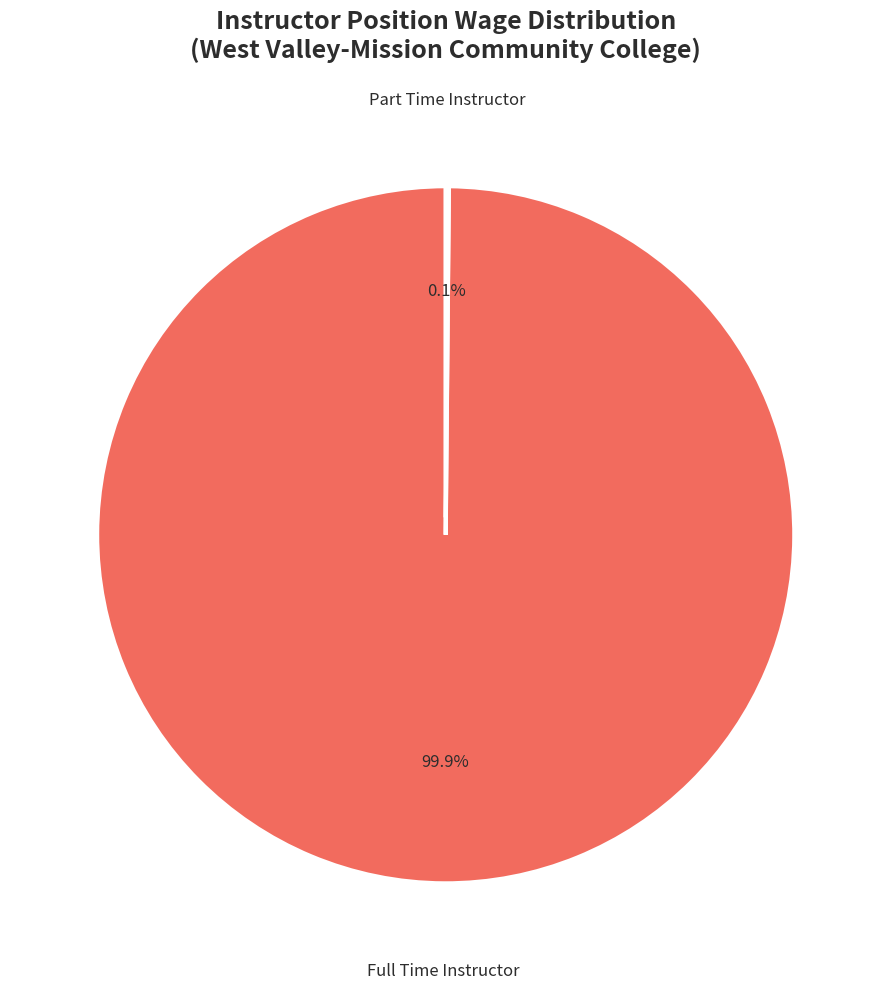

Is there a majority slice in this chart?

Yes